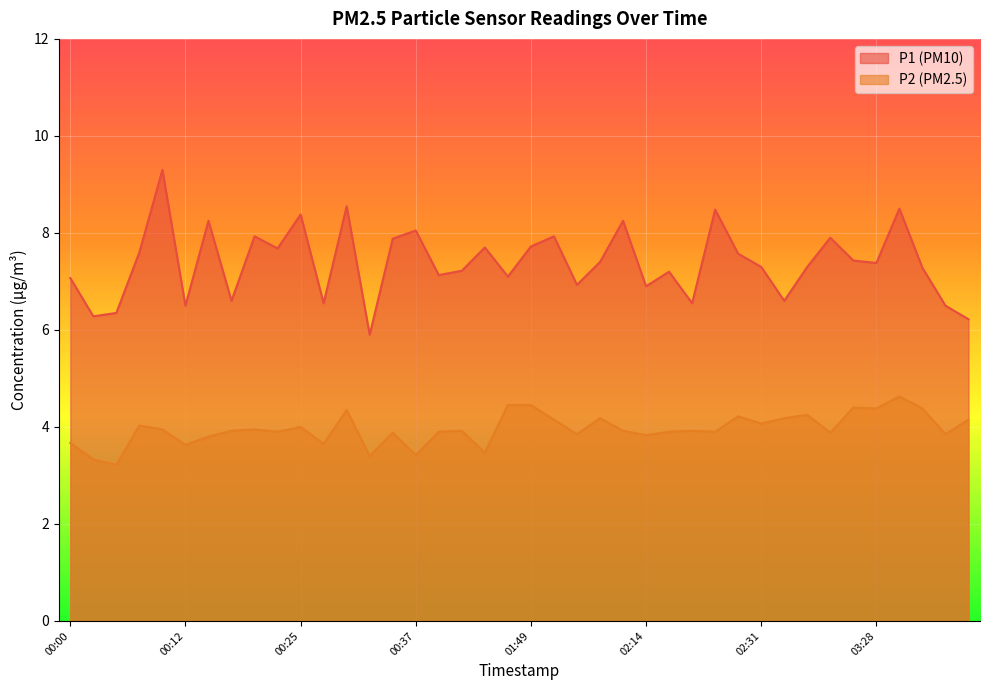

The P2 series shows 3.9 at 02:25. True or false?

True